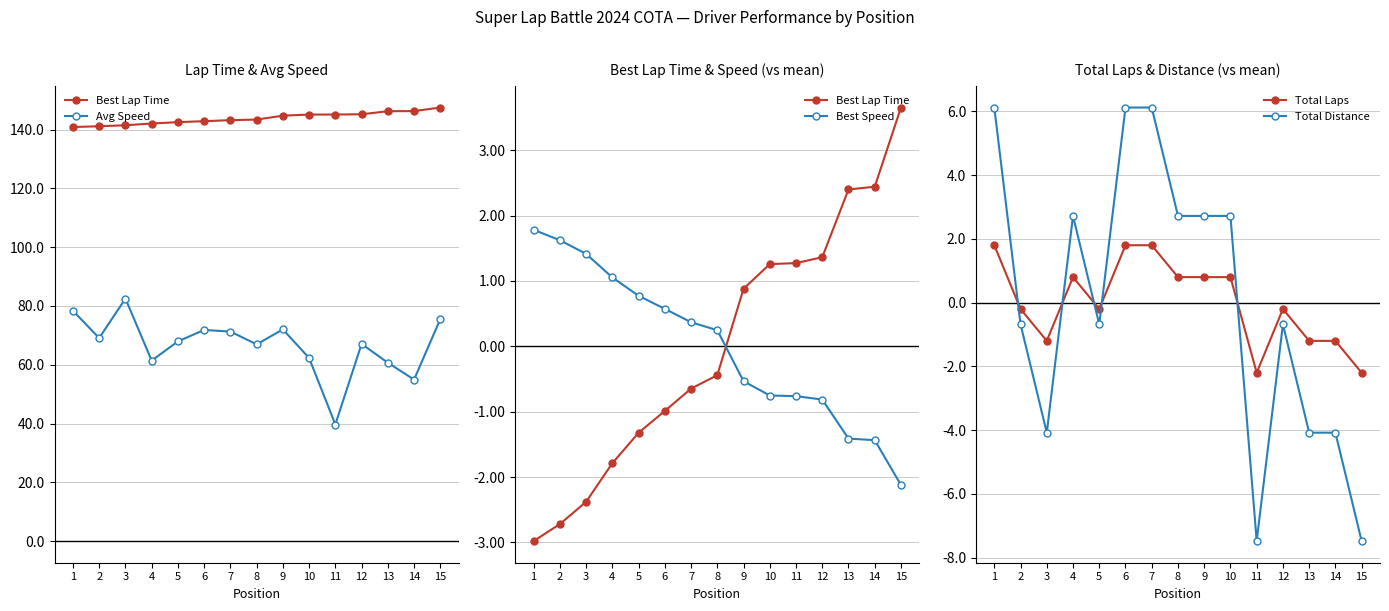

Where does the Total Laps series first go above 0?

1